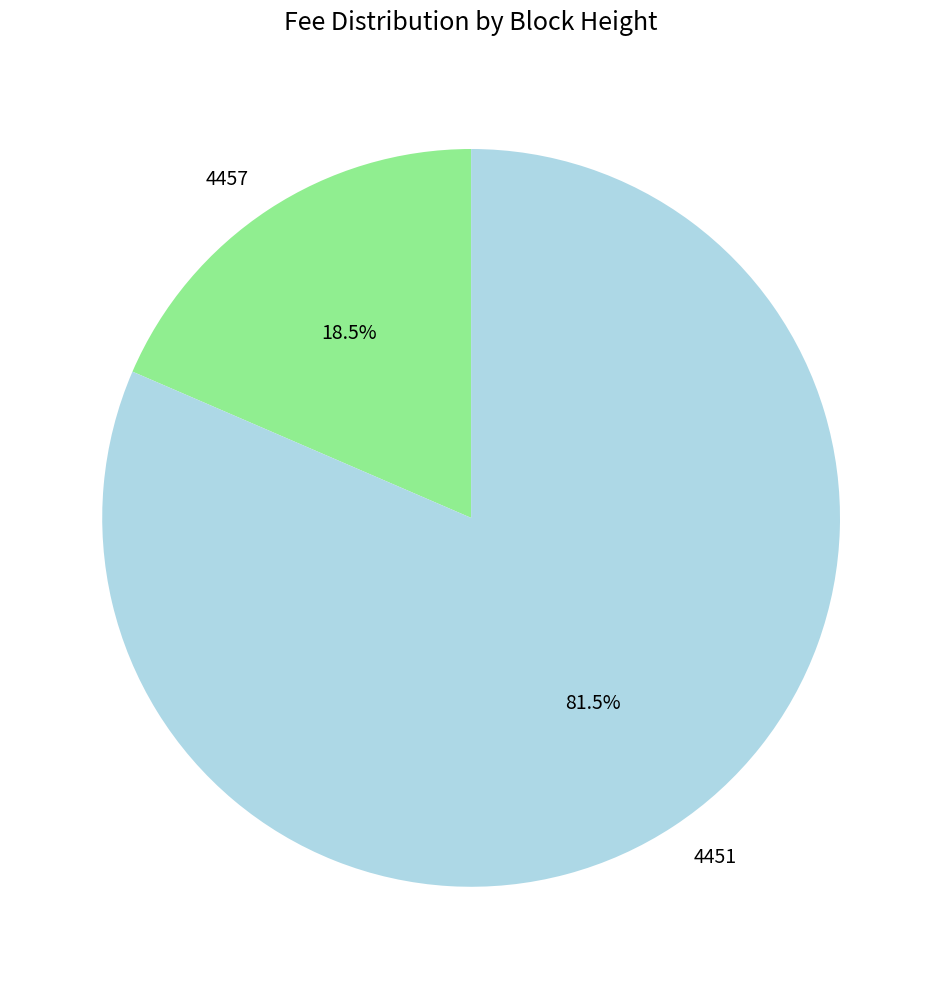

Between 4451 and 4457, which is larger?

4451